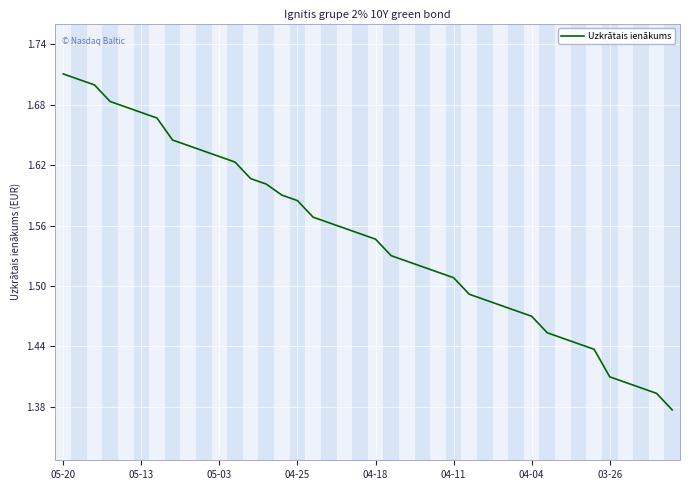

What is the difference between the maximum and minimum values?

0.3